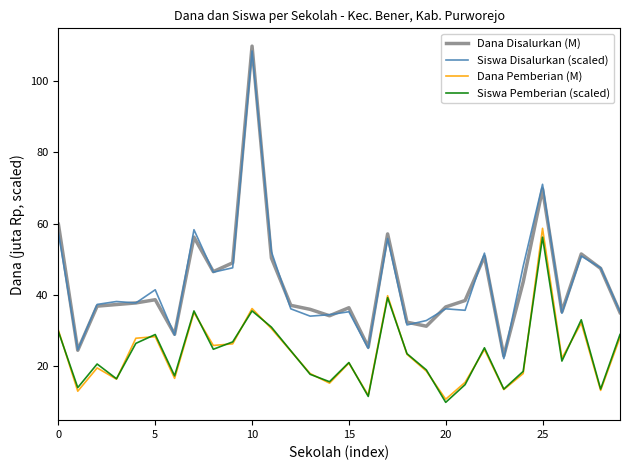

What is the maximum value shown in the chart?

109.8